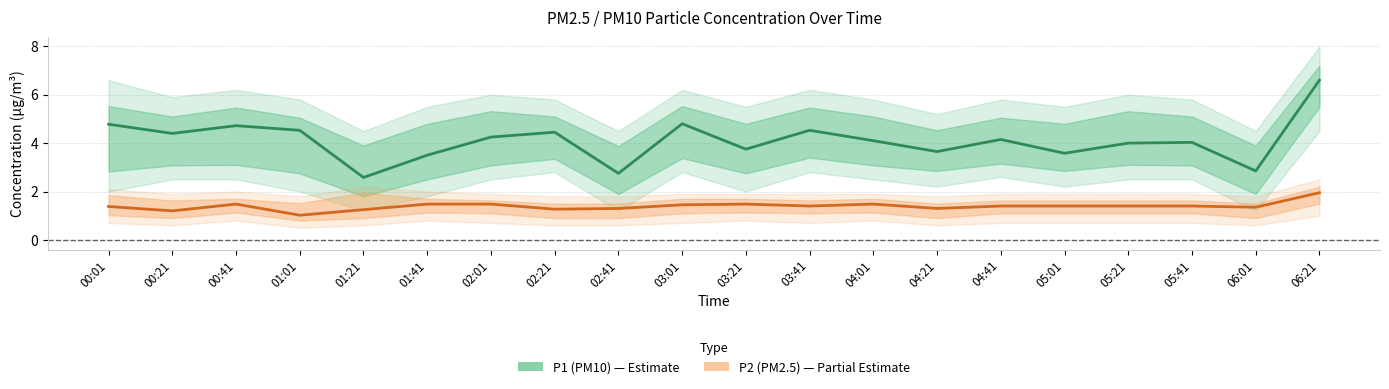

How many interior local peaks does the P1 (PM10) series have?

6